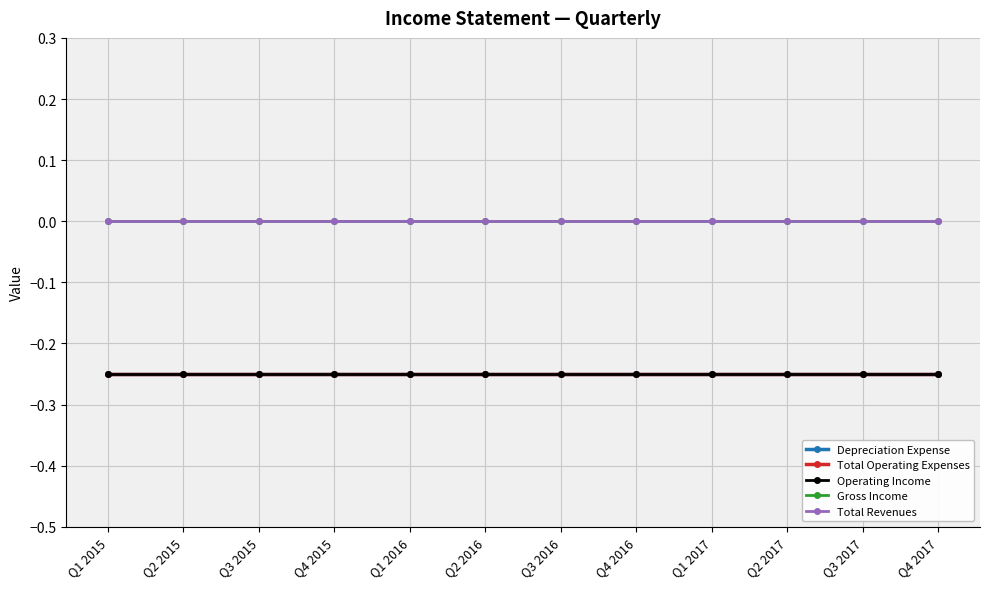

Between Q3 2015 and Q4 2017, which series saw the biggest shift?

Depreciation Expense